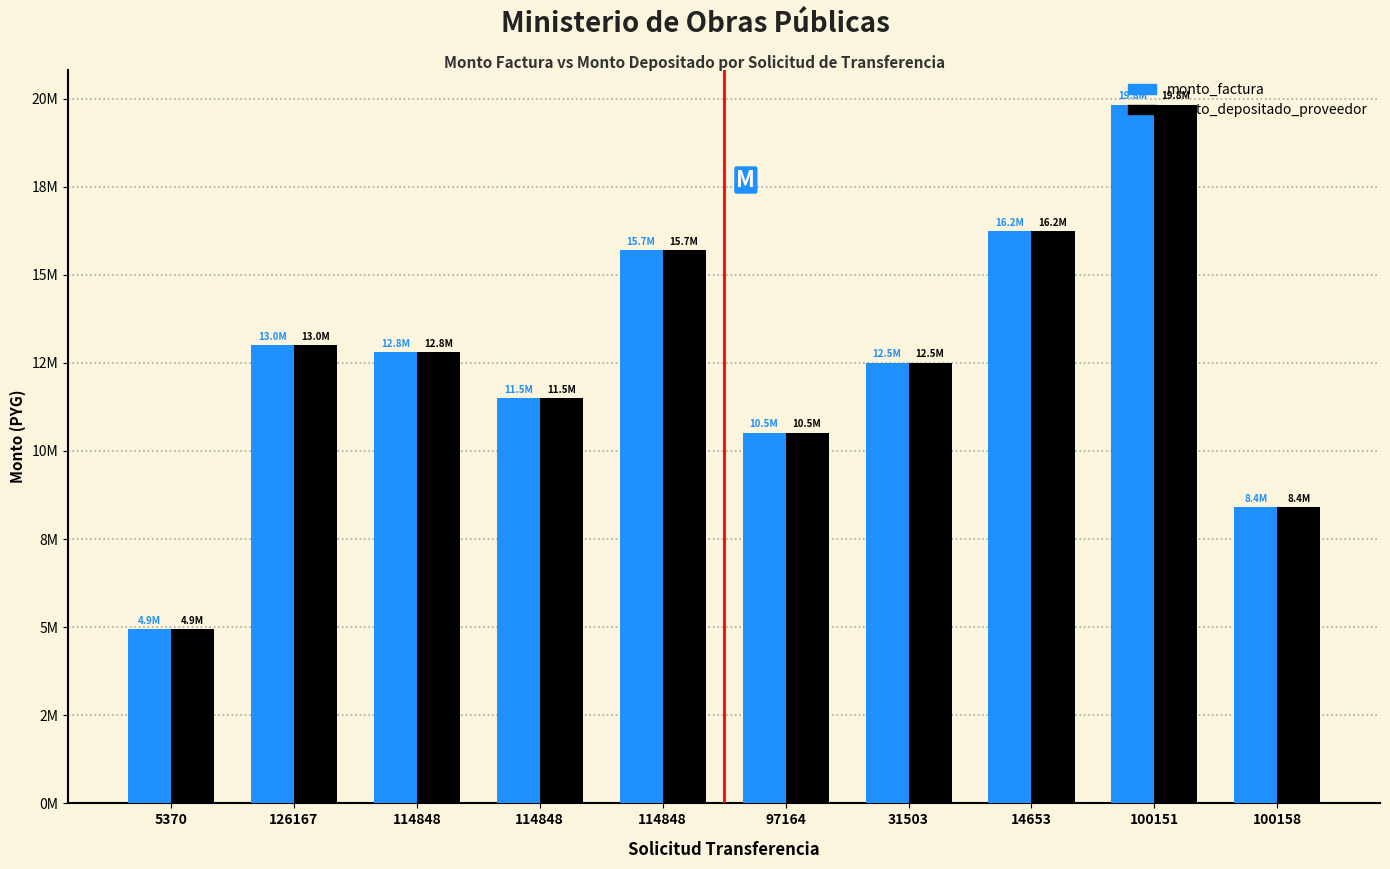

Where is monto_depositado_proveedor nearest to the value 12378500?

31503